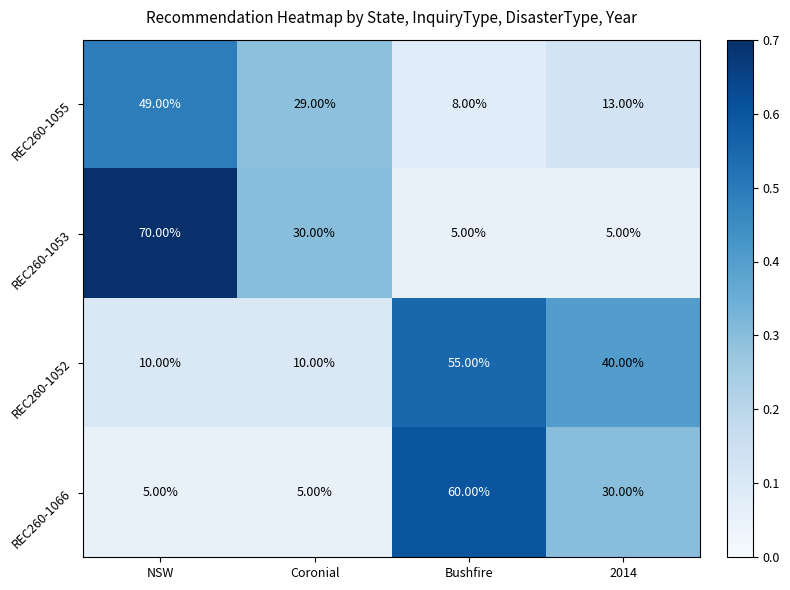

What is the difference between the REC260-1053 values at 2014 and Coronial?

25